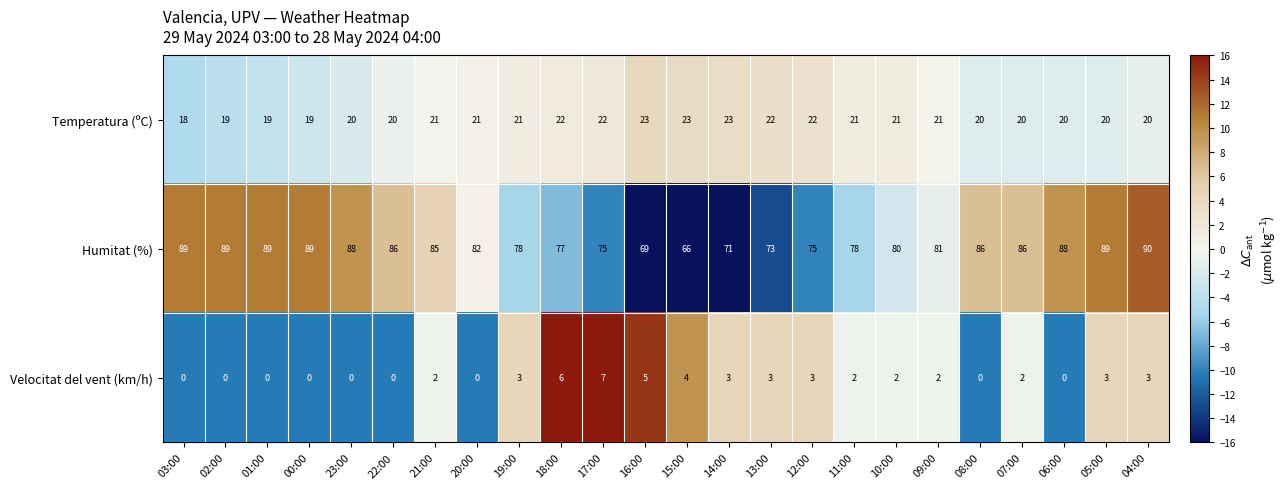

What is the spread (max minus min) of values at 18:00?

71